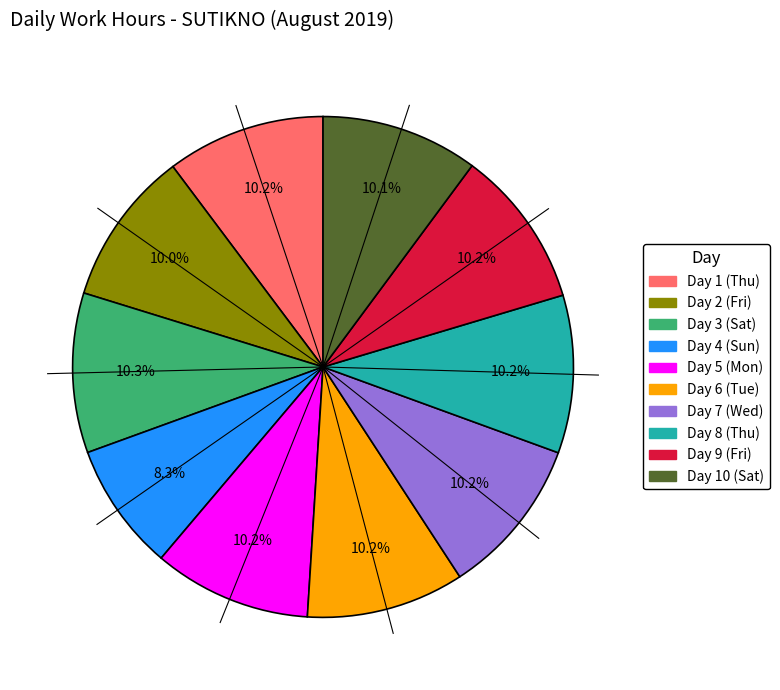

True or false: Day 4 (Sun) accounts for 8% of the total.

True